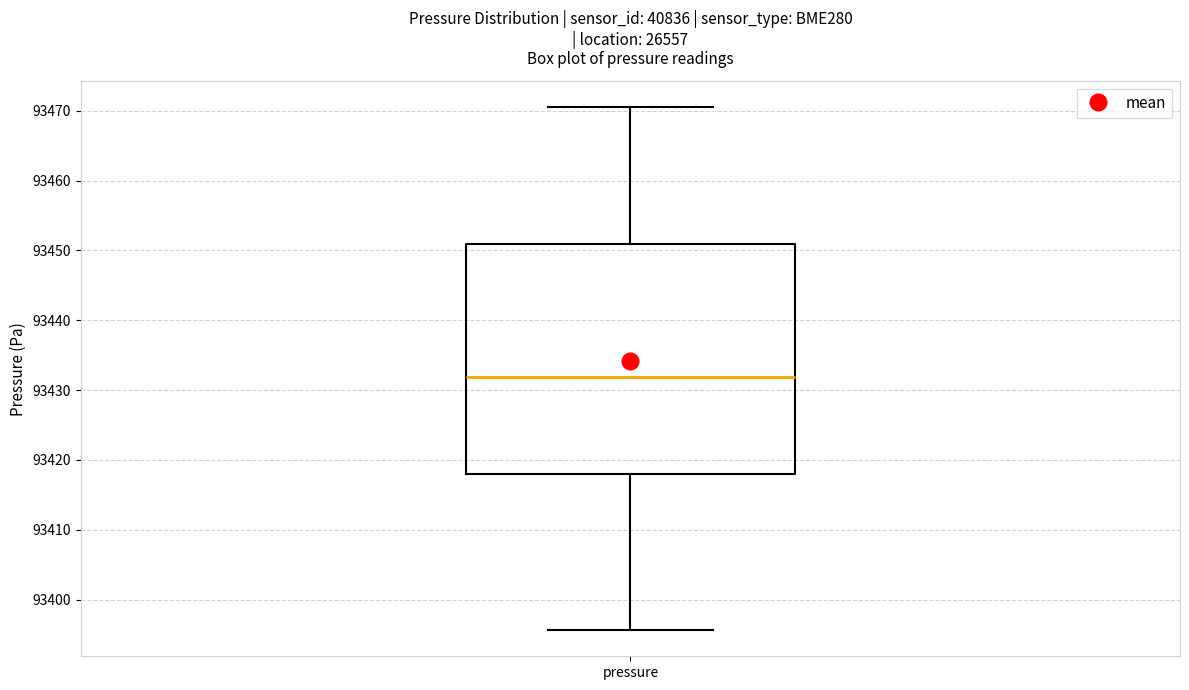

Where is the upper edge of the box for pressure on the y-axis? The values are not printed on the chart, so give them approximately, as read against the axis.

93451